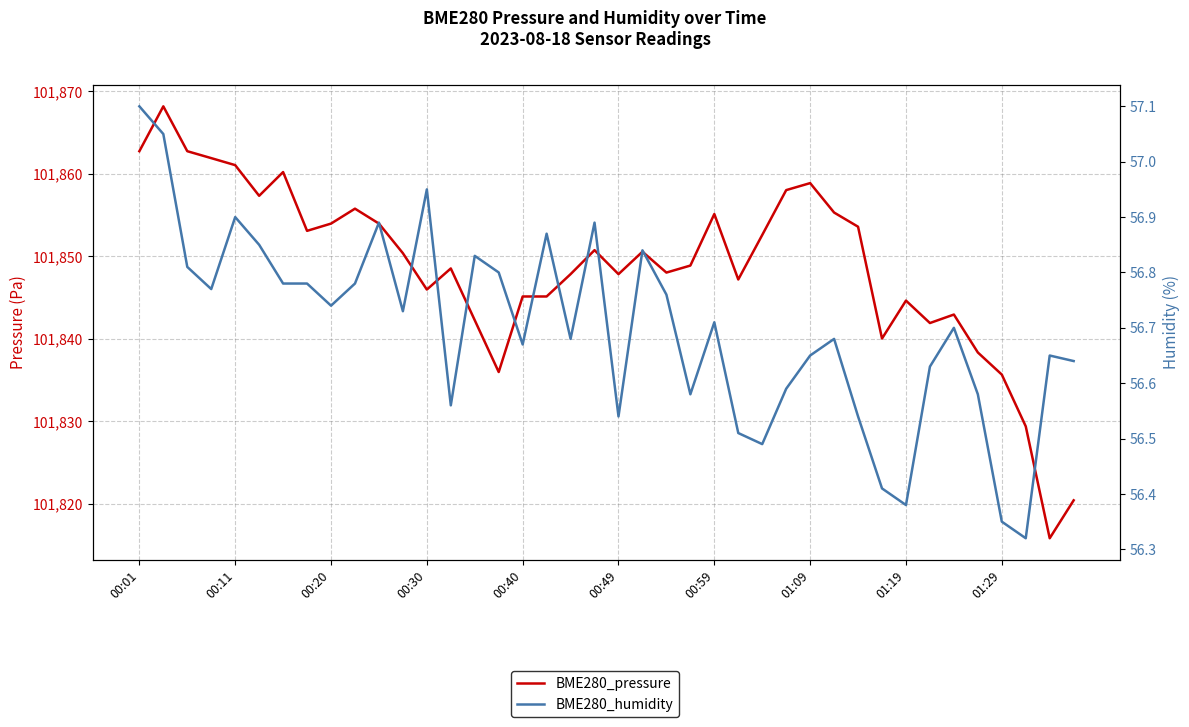

Which series changed the most between 00:01 and 00:20?

BME280_humidity